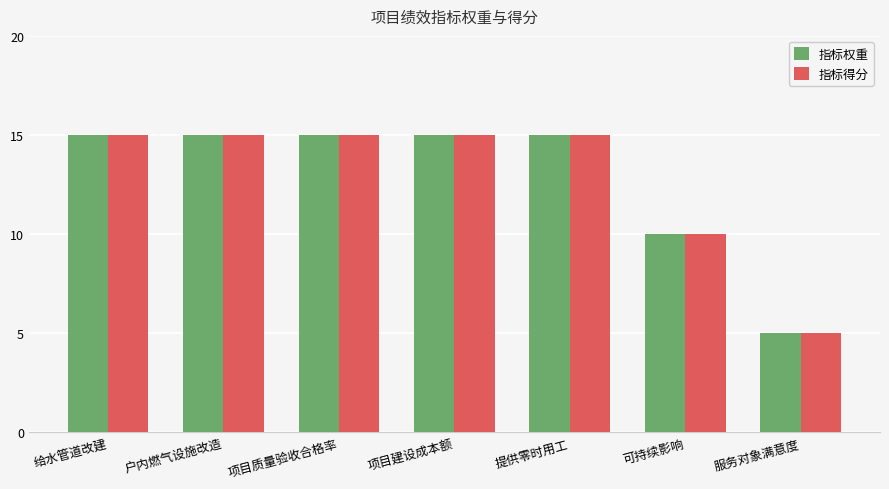

Is it true that 指标权重 equals 7 at 项目质量验收合格率?

False